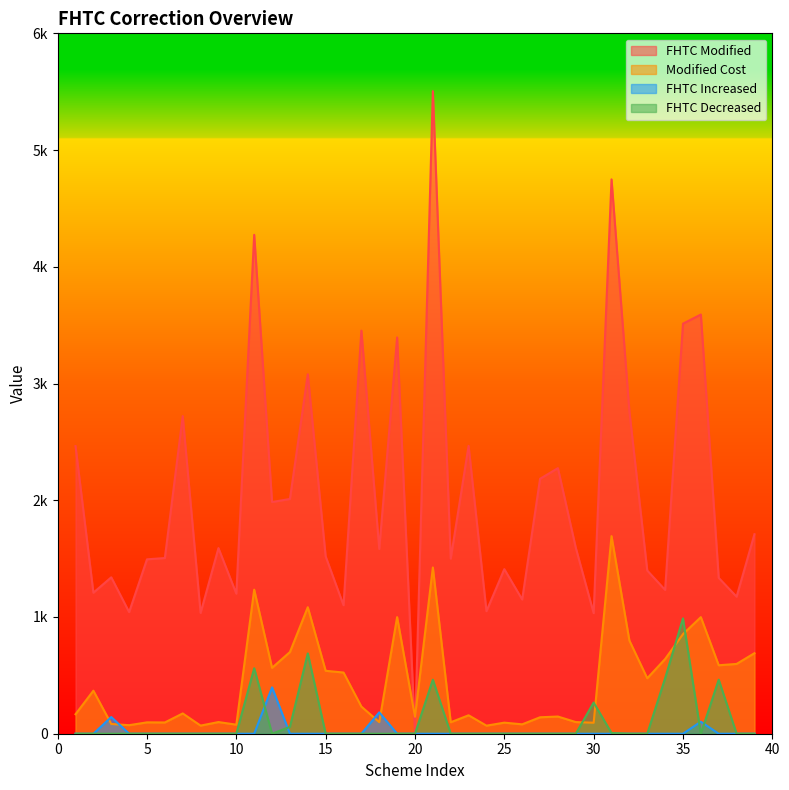

How many intersections are there between FHTC Modified and Modified Cost?

2